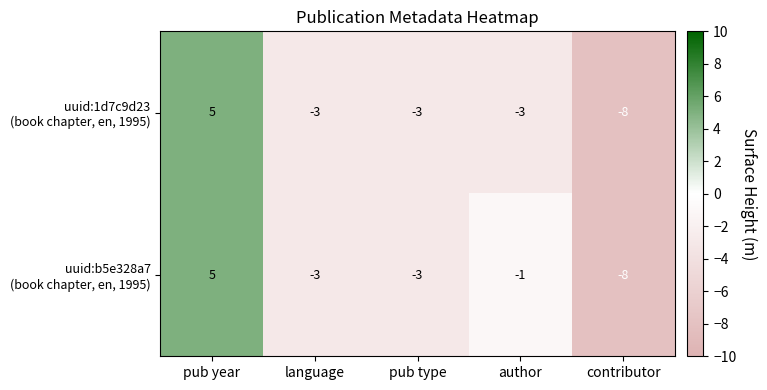

What is the greatest value displayed?

5